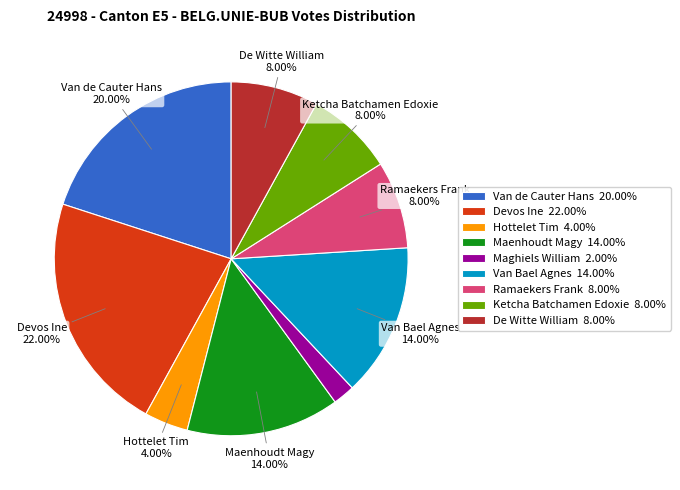

Is there a majority slice in this chart?

No